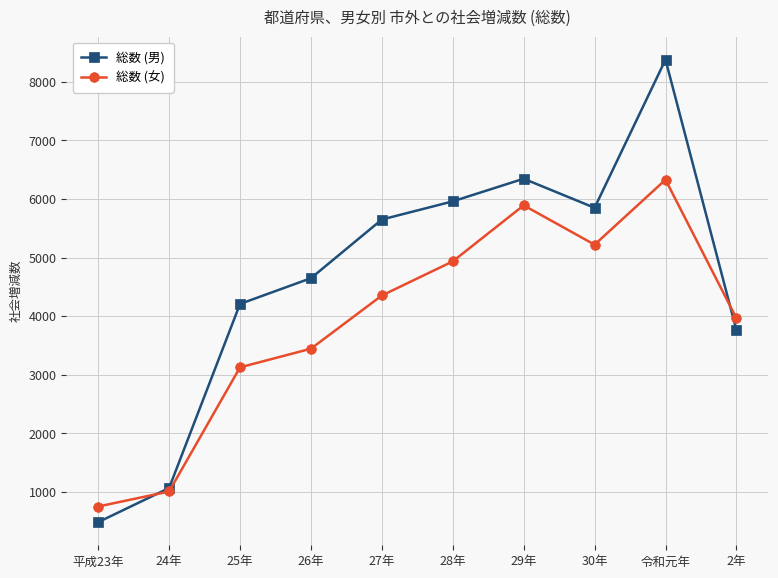

At which category is the sum across all series the highest?

令和元年